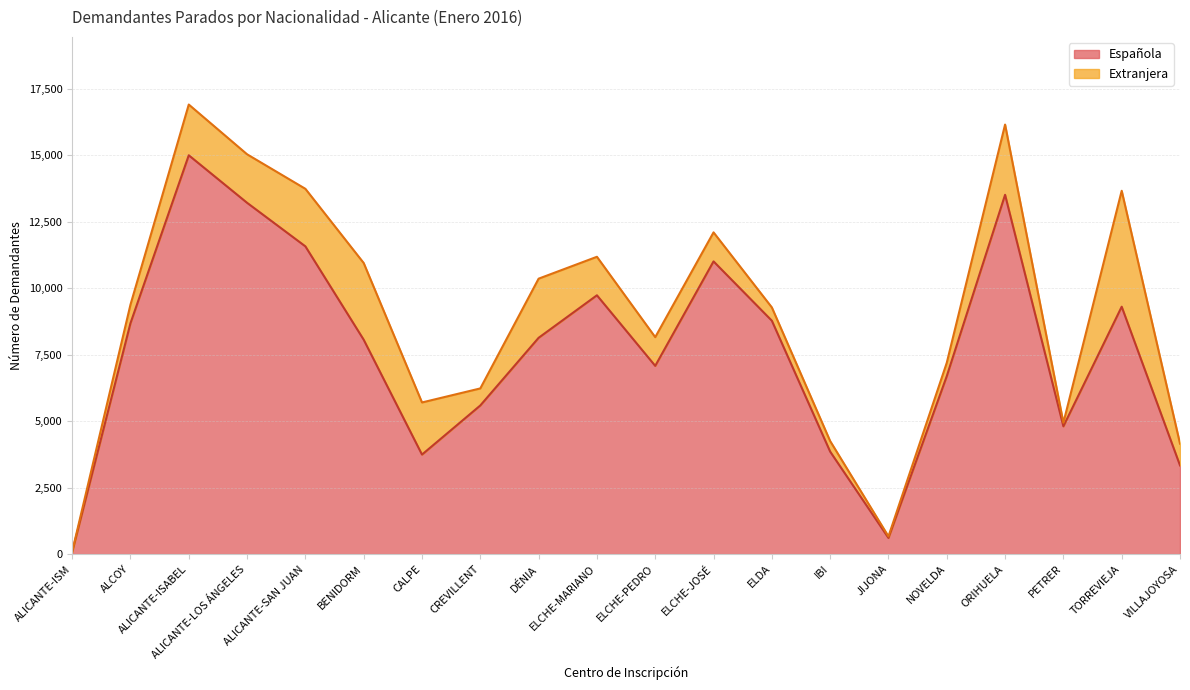

At which category does the data reach its first local peak?

ALICANTE-ISABEL